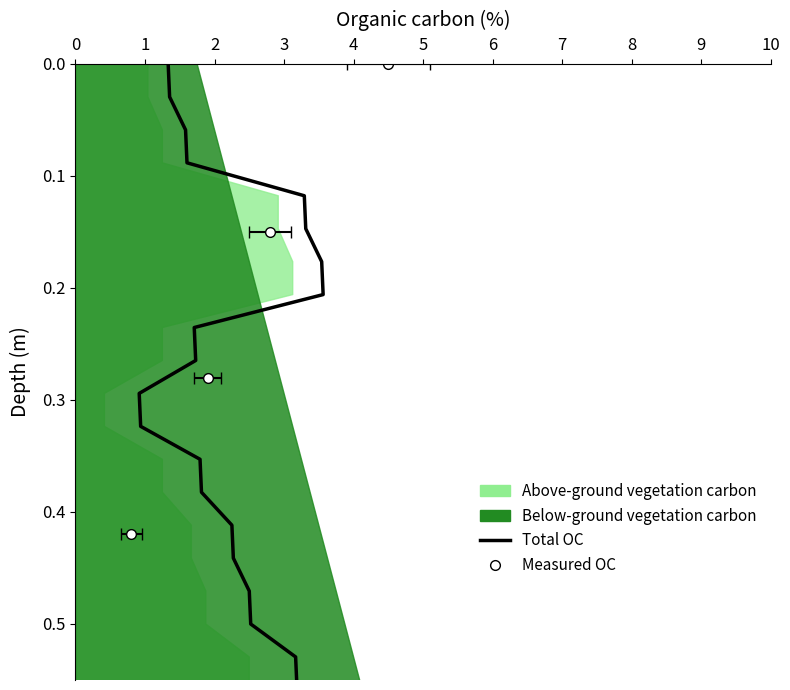

Read the value at 10.

0.3